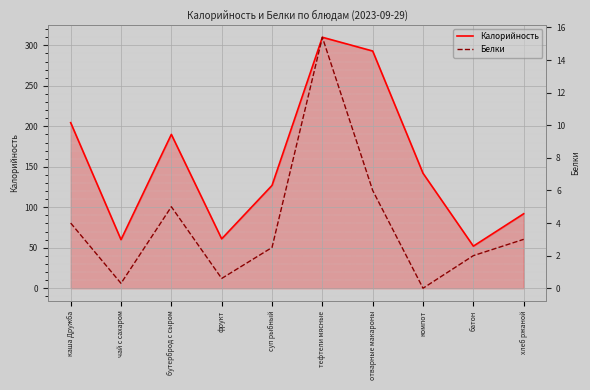

At which category is the sum across all series the highest?

тефтели мясные